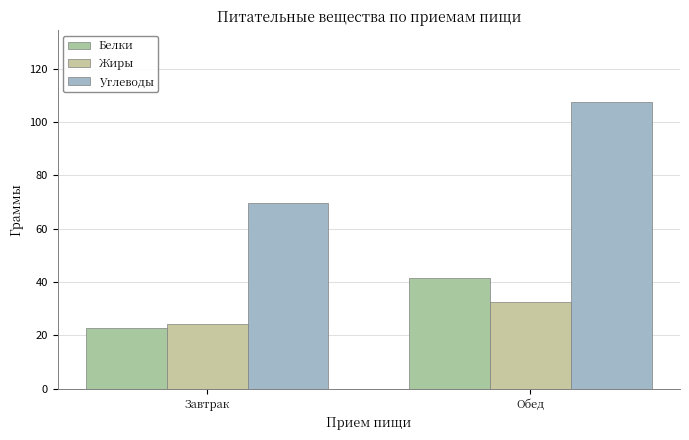

List the labels in order of Жиры value, smallest first.

Завтрак, Обед